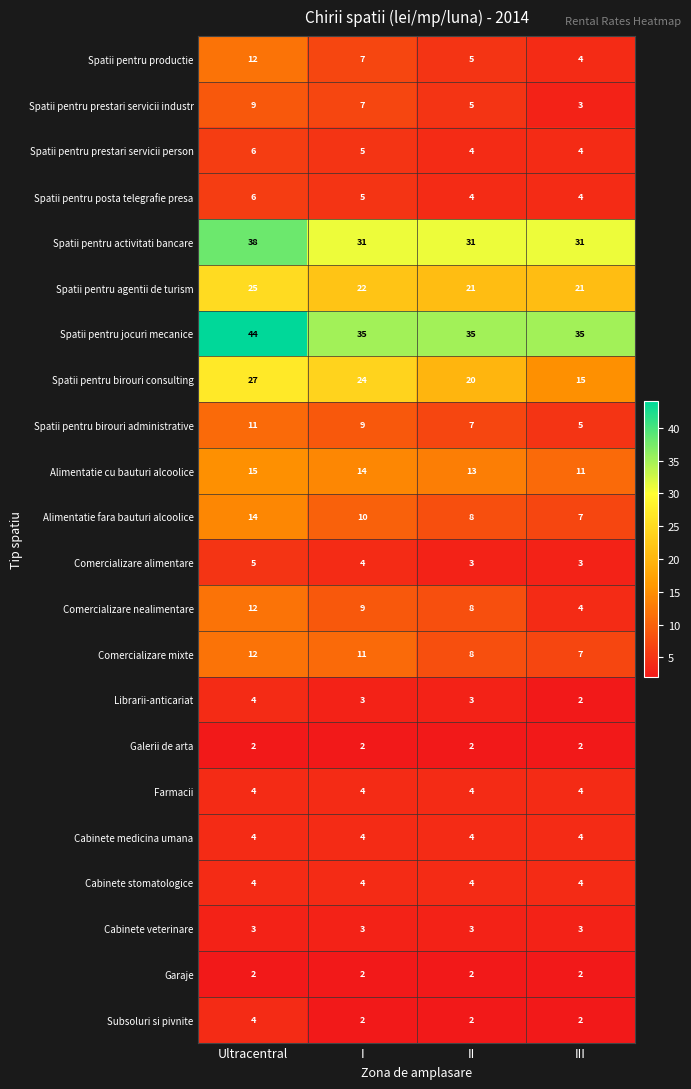

The value of Comercializare mixte at Ultracentral is 18. True or false?

False